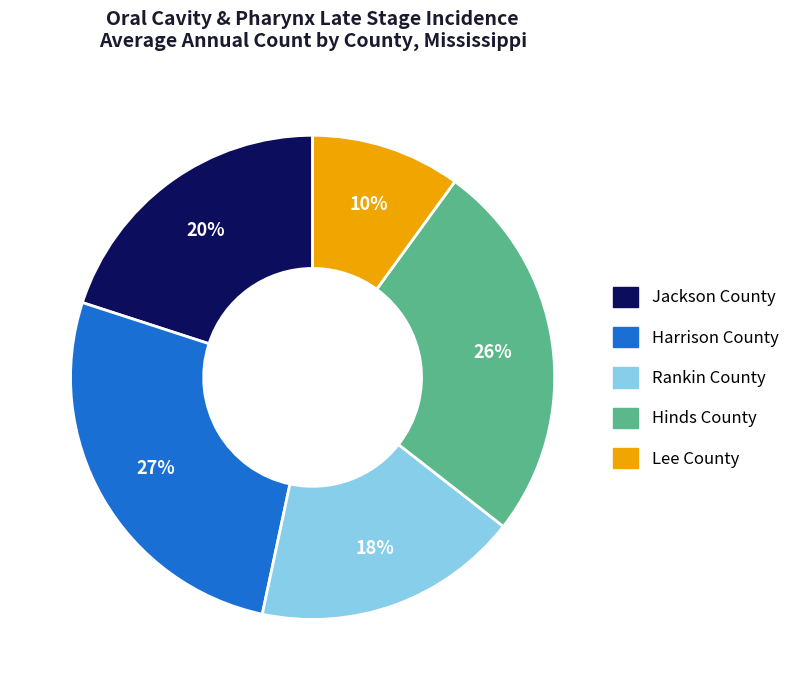

Is there any slice that represents more than half of the pie?

No